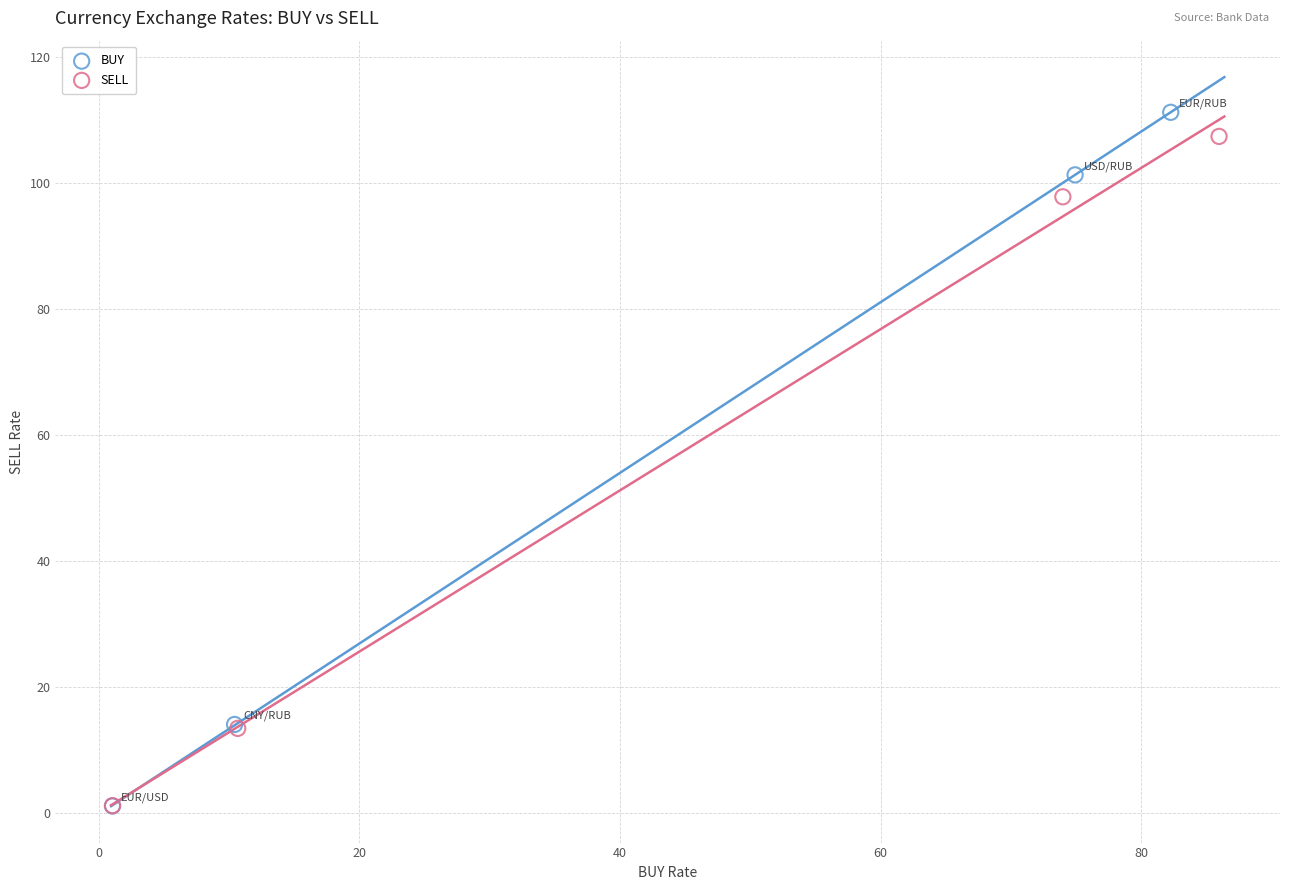

Which series has the largest Y range (max minus min)?

BUY